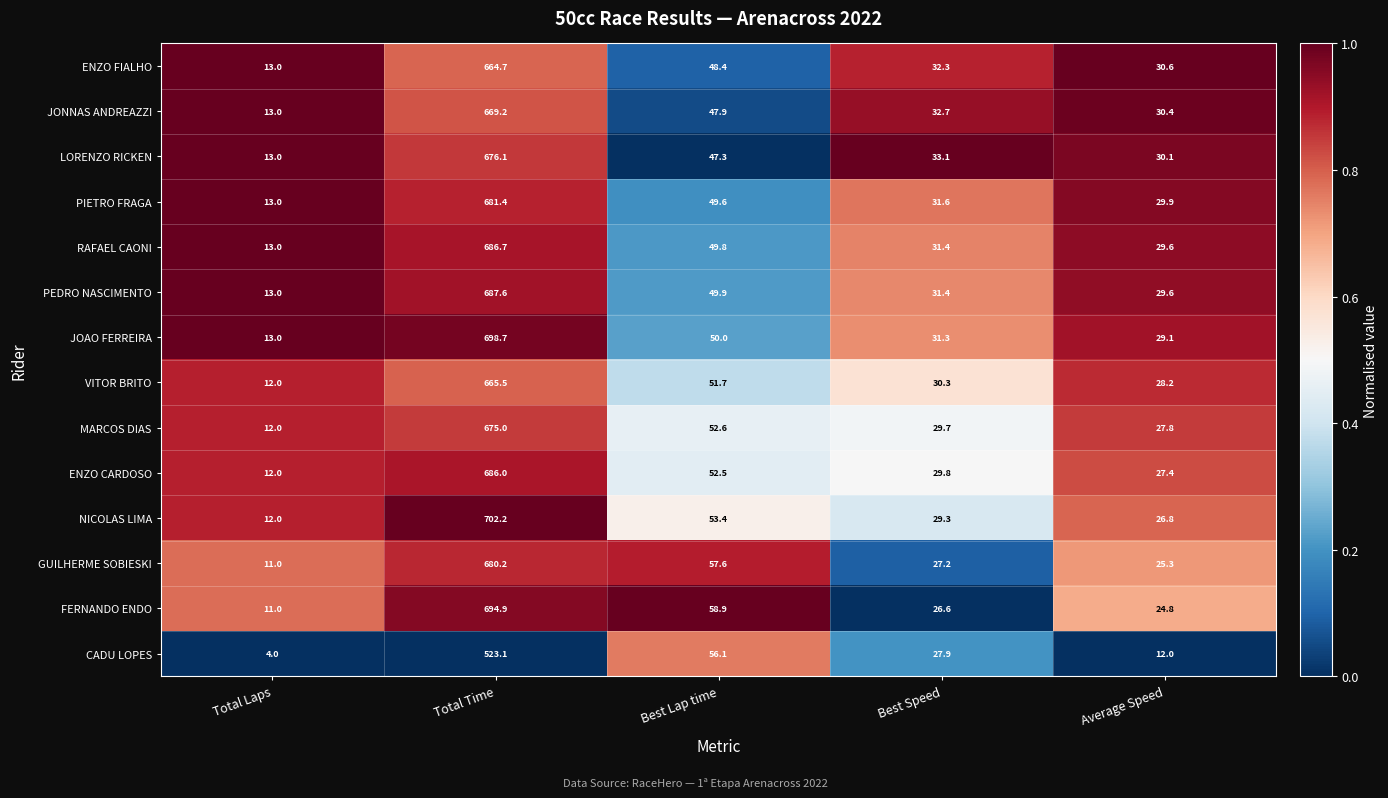

Count the number of data series in this chart.

14